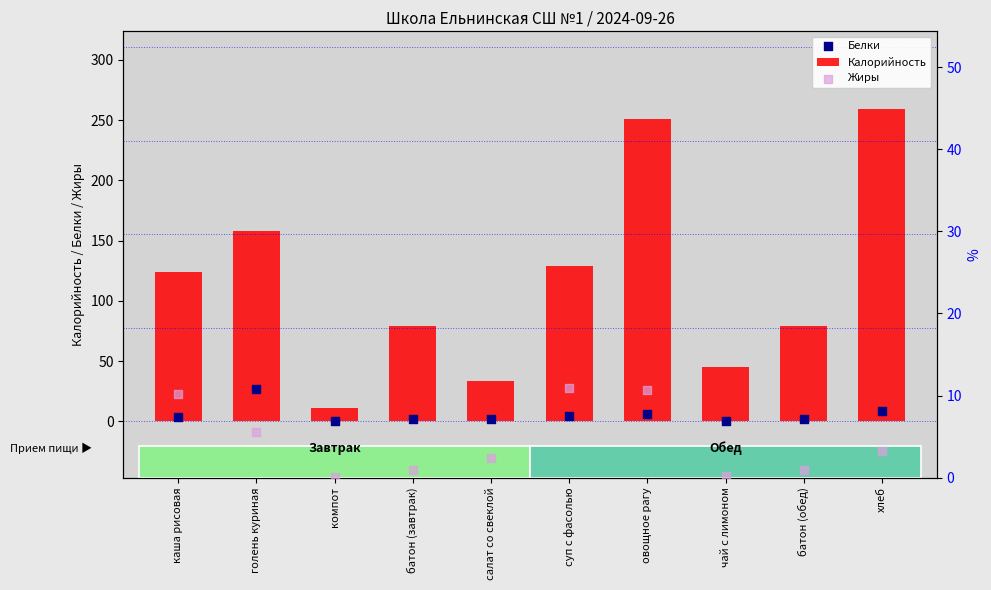

What are all the series names shown in the legend?

Калорийность, Белки, Жиры